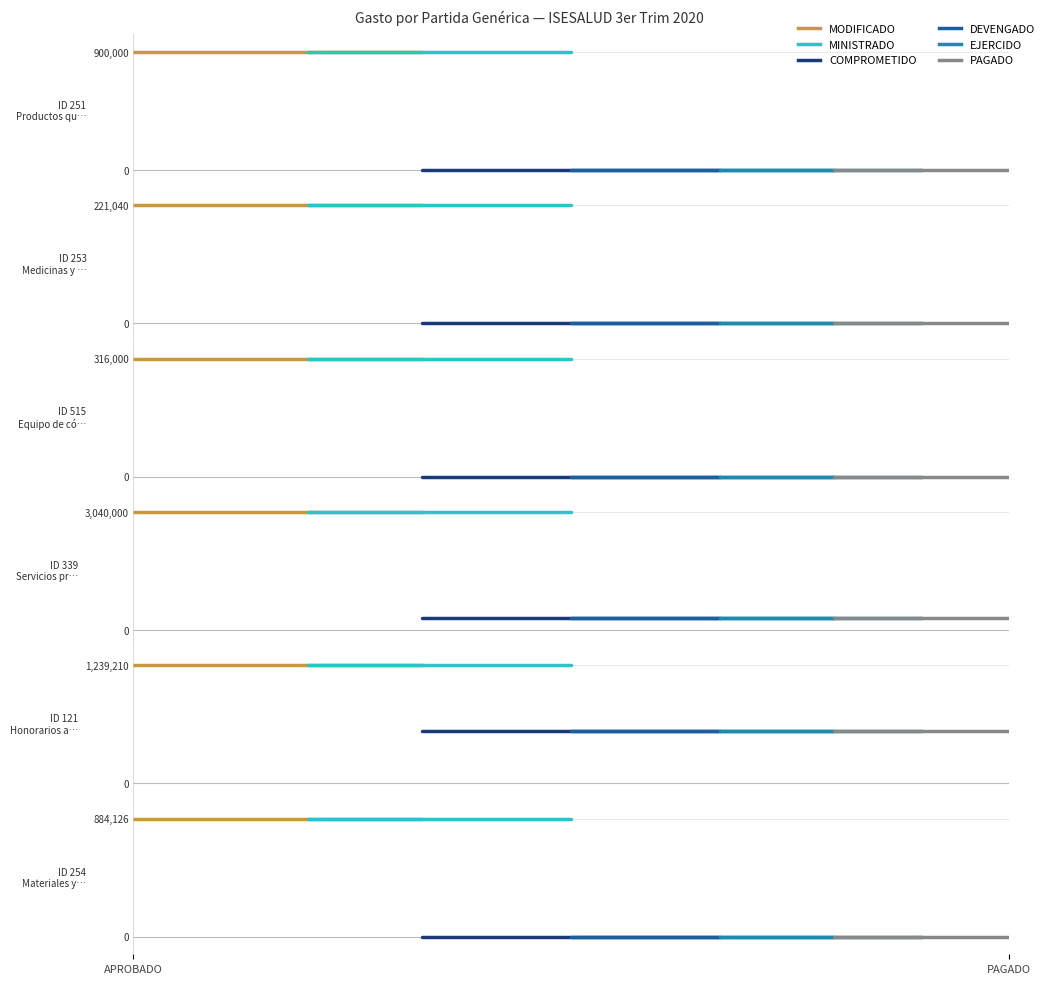

Reading left to right, extract all data points from this chart.

MODIFICADO: 900000.0	221040.0	316000.0	3040000.0	1239210.2	884126.2
MINISTRADO: 900000.0	221040.0	316000.0	3040000.0	1239210.2	884126.2
COMPROMETIDO: 0.0	0.0	0.0	300000.0	549397.9	0.0
DEVENGADO: 0.0	0.0	0.0	300000.0	549397.9	0.0
EJERCIDO: 0.0	0.0	0.0	300000.0	549397.9	0.0
PAGADO: 0.0	0.0	0.0	300000.0	549397.9	0.0